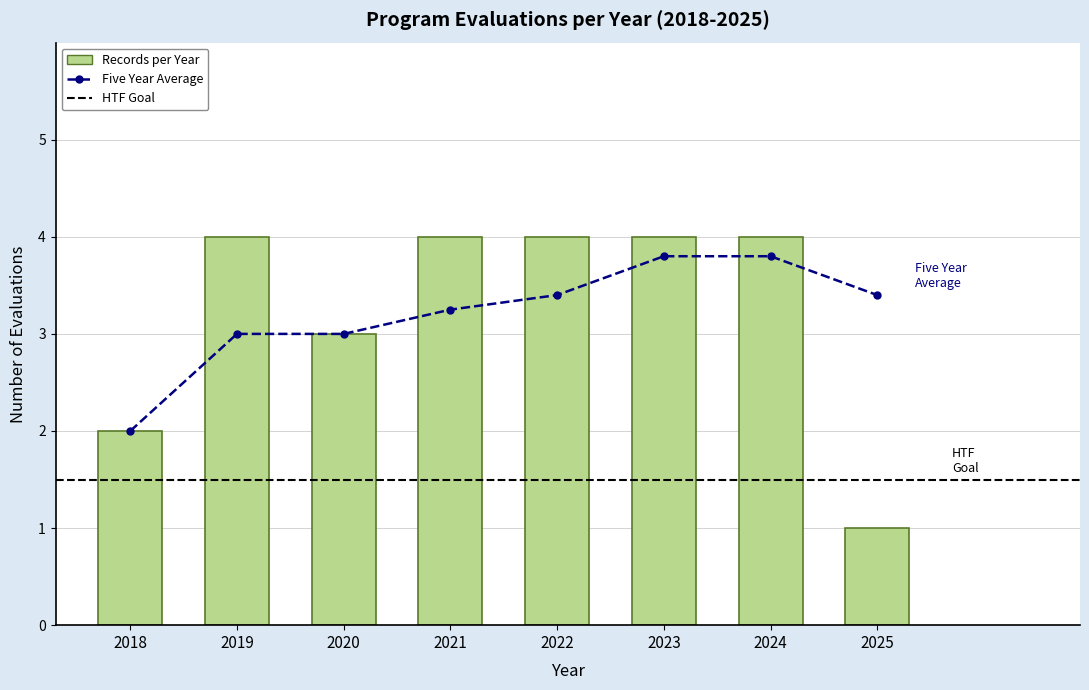

What is the minimum value shown in the chart?

1